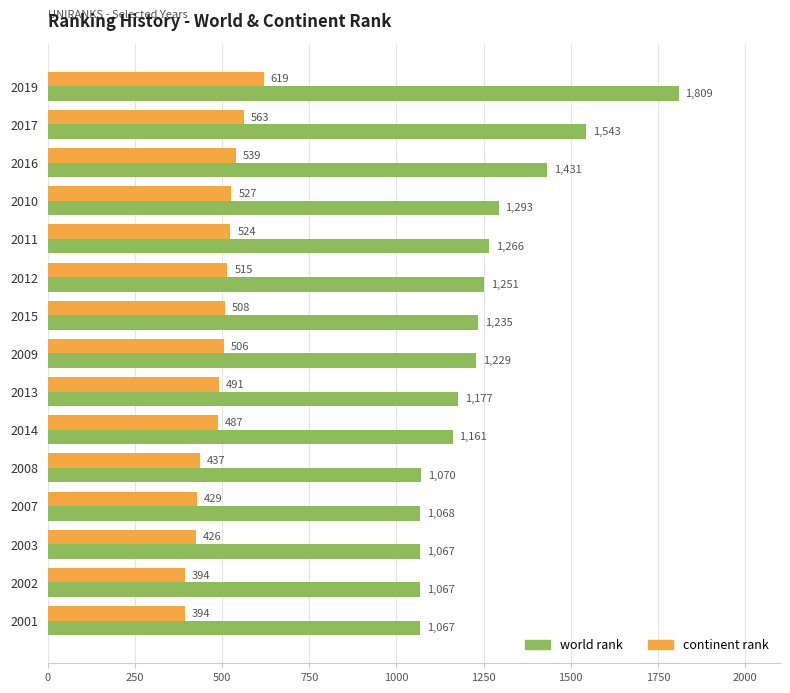

Which series has the largest total across all categories?

world rank